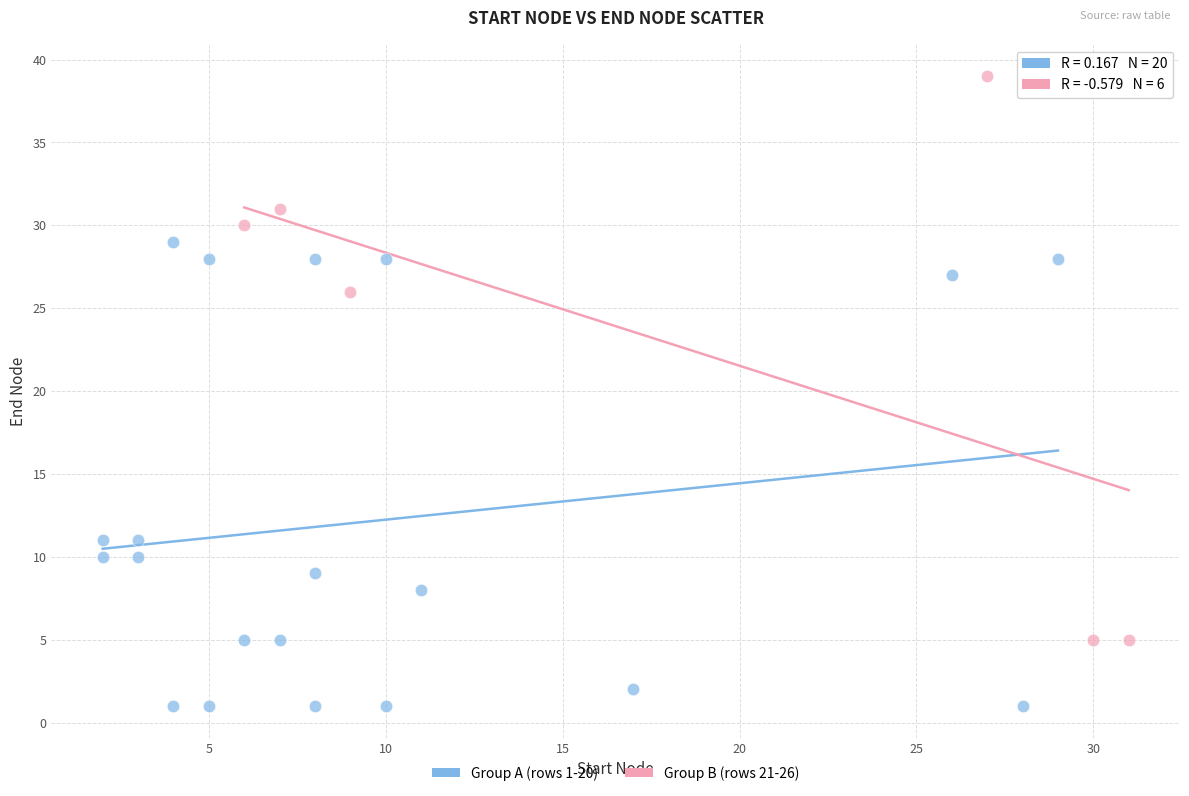

Which series contains the lowest Y value?

Group A (rows 1-20)